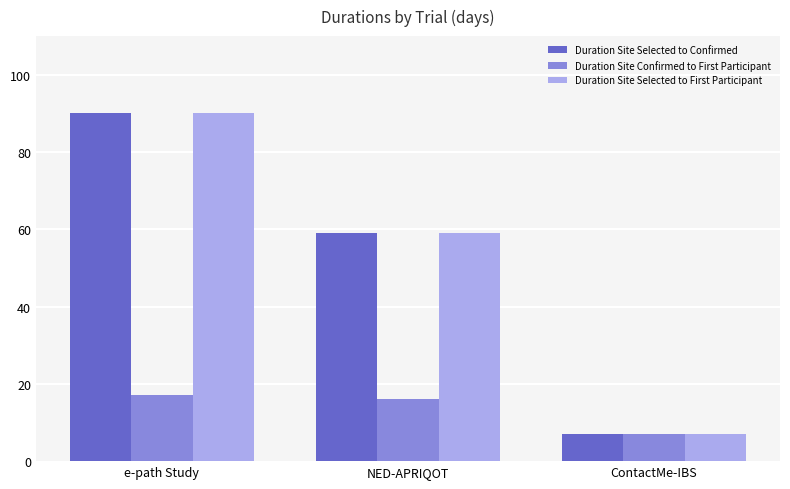

What is the value of the Duration Site Confirmed to First Participant bar at the 3rd from the left?

7